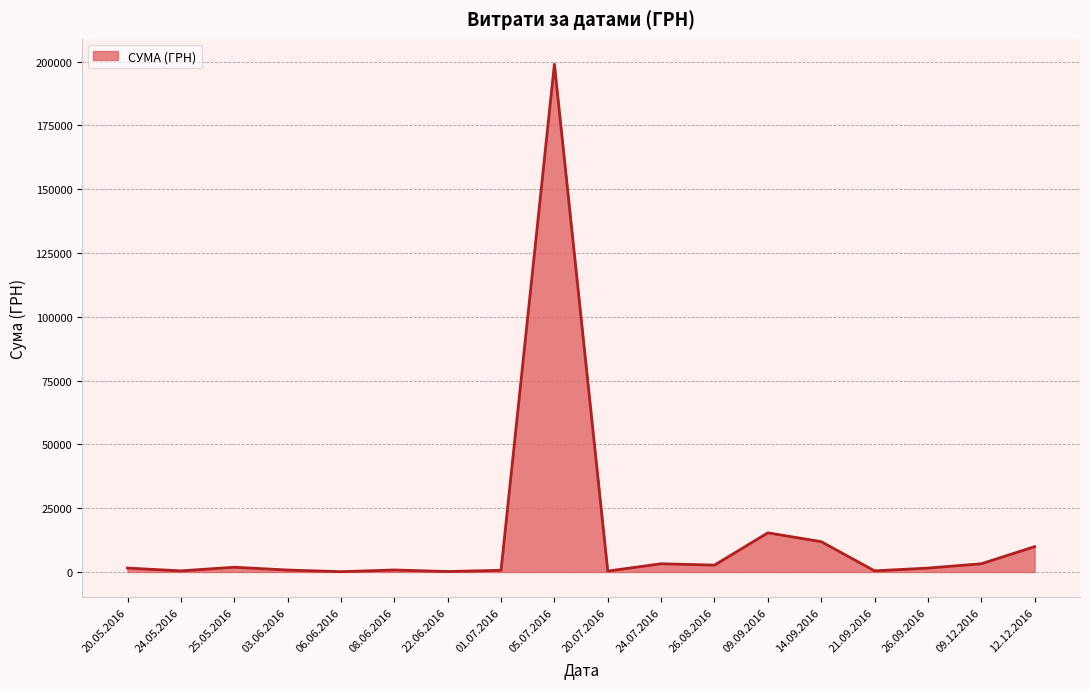

Which label corresponds to the largest value in the chart?

05.07.2016